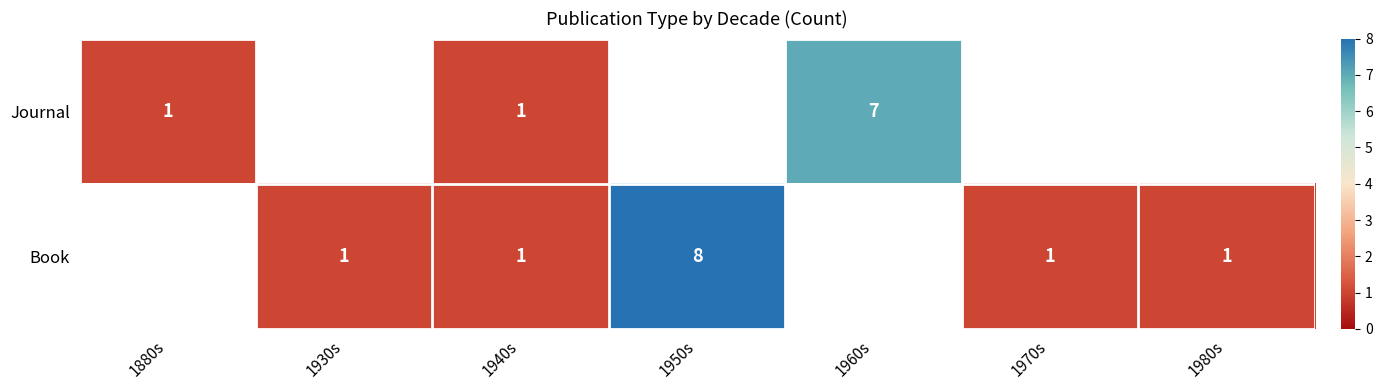

What is the maximum value shown in the chart?

8.0